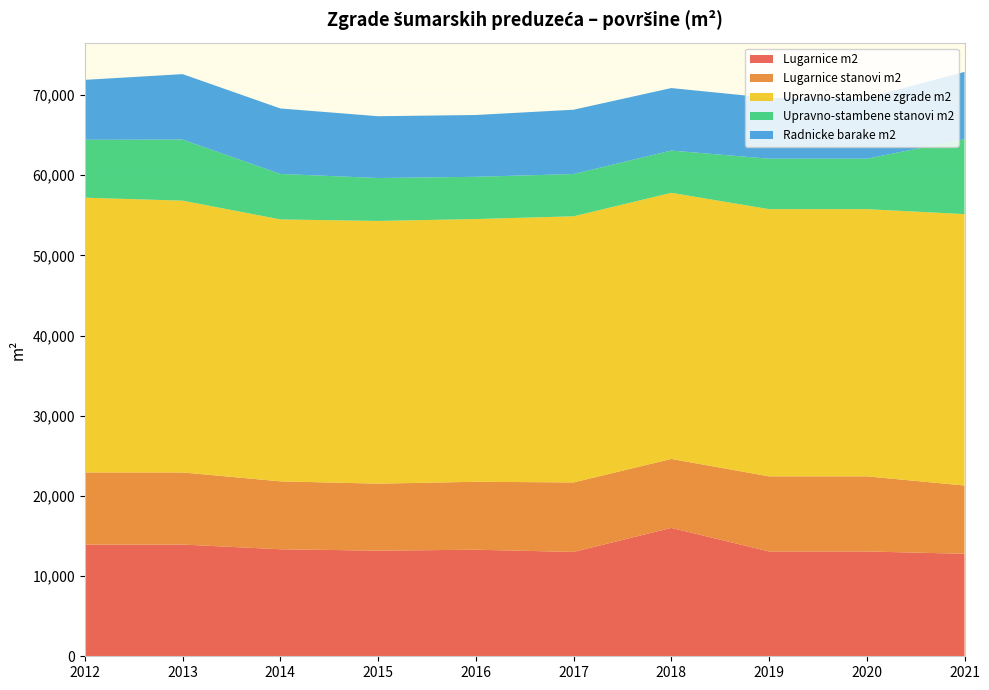

Reading right to left, extract all data points from this chart.

Lugarnice m2: 2021=12784	2020=13076	2019=13076	2018=16016	2017=13016	2016=13293	2015=13175	2014=13349	2013=13937	2012=13937
Lugarnice stanovi m2: 2021=8520	2020=9369	2019=9369	2018=8600	2017=8670	2016=8476	2015=8358	2014=8472	2013=8994	2012=8994
Upravno-stambene zgrade m2: 2021=33854	2020=33330	2019=33330	2018=33198	2017=33198	2016=32771	2015=32771	2014=32671	2013=33904	2012=34272
Upravno-stambene stanovi m2: 2021=9345	2020=6292	2019=6292	2018=5272	2017=5272	2016=5272	2015=5355	2014=5678	2013=7617	2012=7224
Radnicke barake m2: 2021=8395	2020=7593	2019=7593	2018=7793	2017=8023	2016=7708	2015=7708	2014=8166	2013=8166	2012=7478